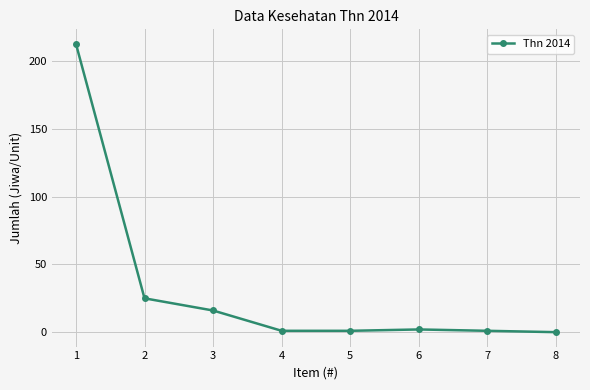

Reading left to right, extract all data points from this chart.

1=213	2=25	3=16	4=1	5=1	6=2	7=1	8=0